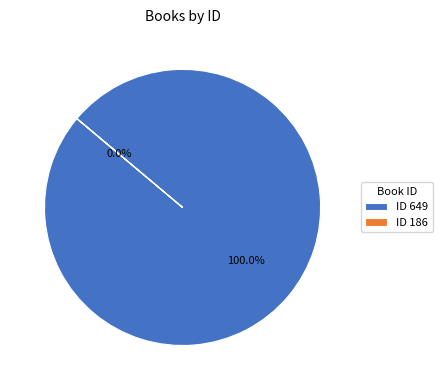

Is there a majority slice in this chart?

Yes